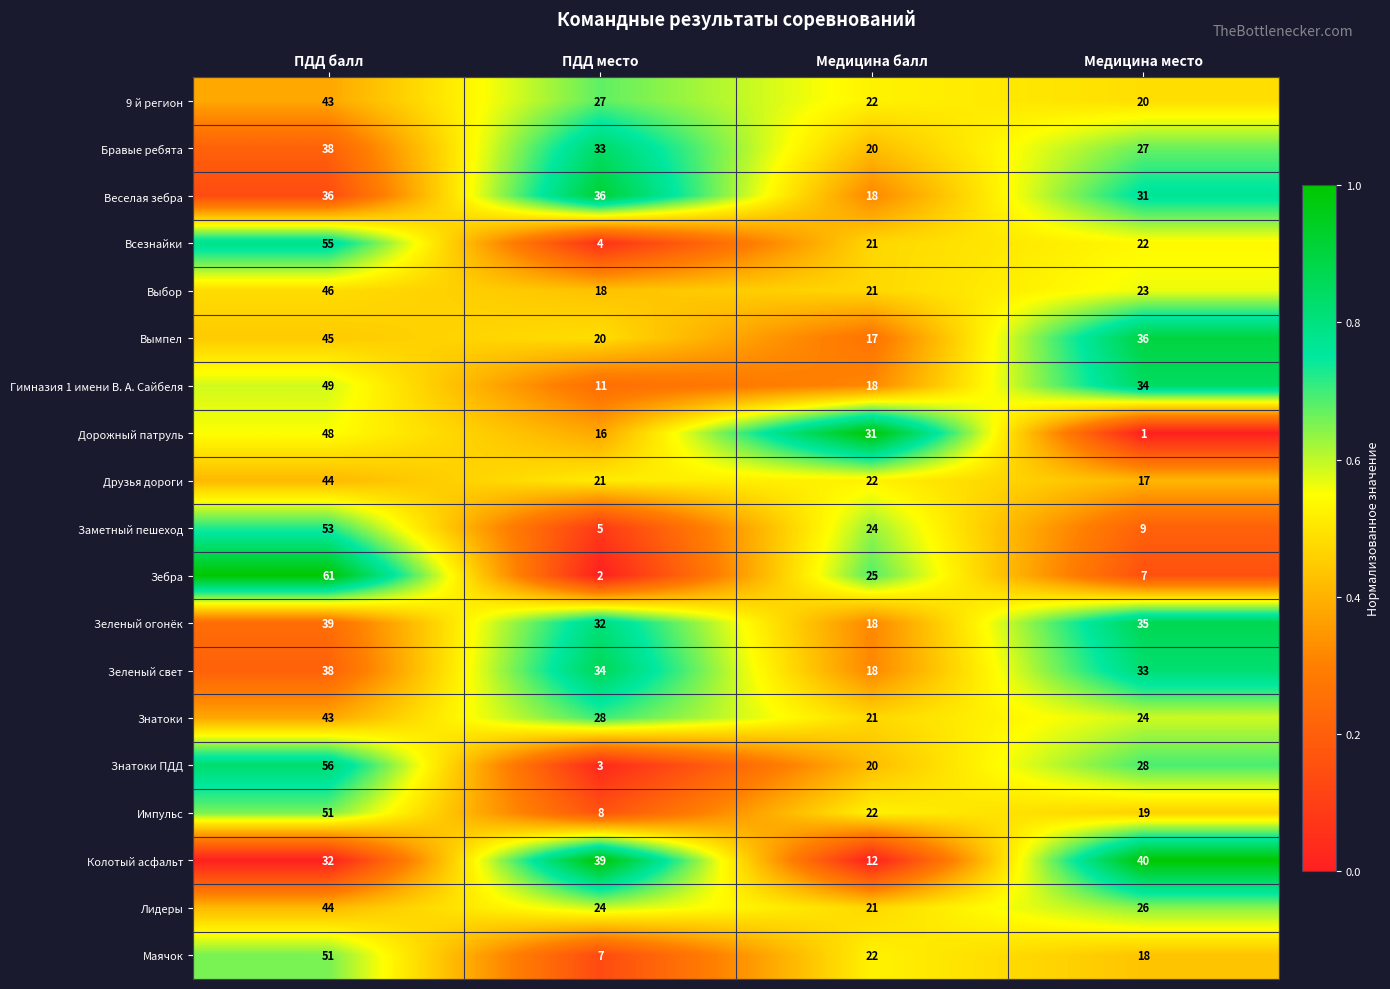

How many distinct data groups are displayed?

19